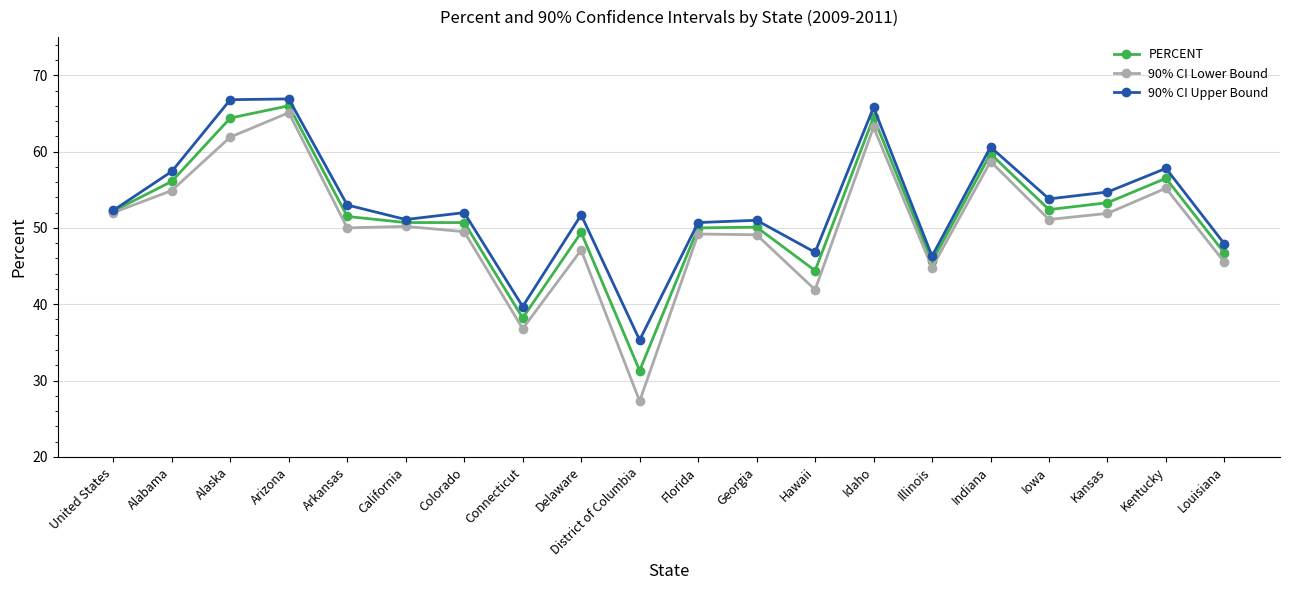

True or false: 90% CI Upper Bound has a value of 88.3 at Arkansas.

False